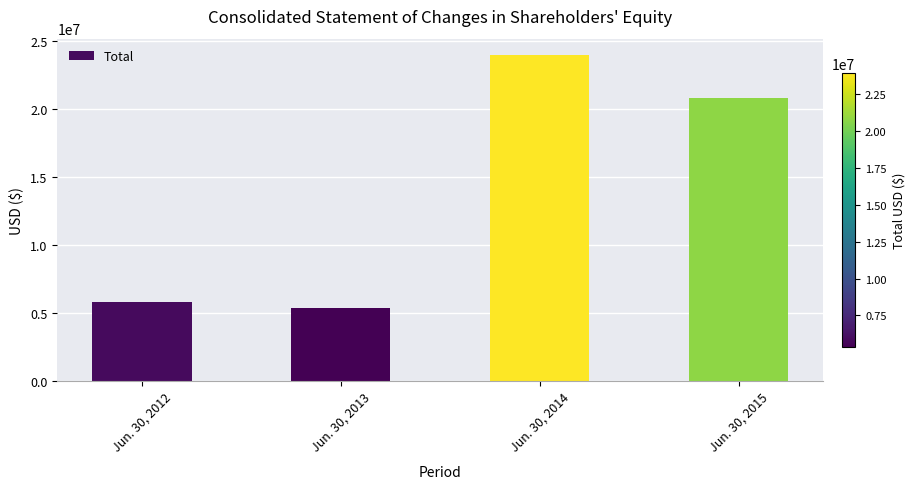

What is the sum of all values?

55922447